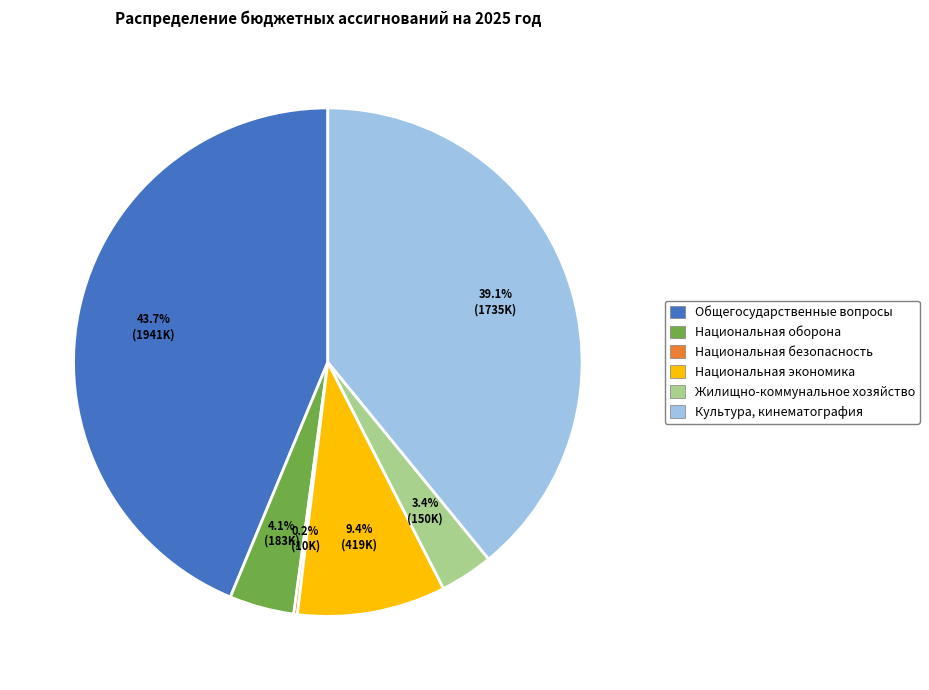

Between Жилищно-коммунальное хозяйство and Национальная оборона, which is larger?

Национальная оборона